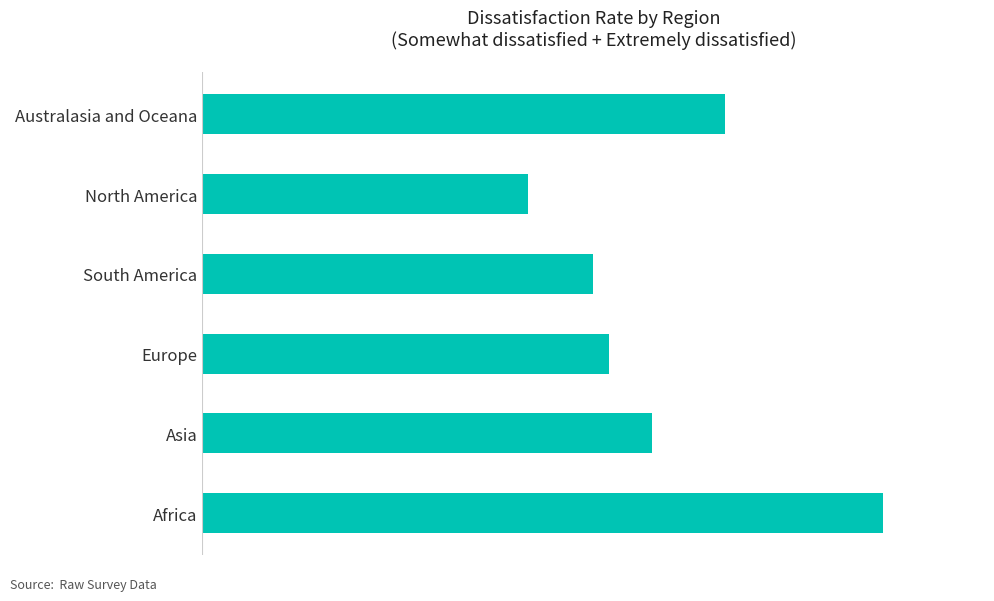

At which label is the value closest to 0?

North America